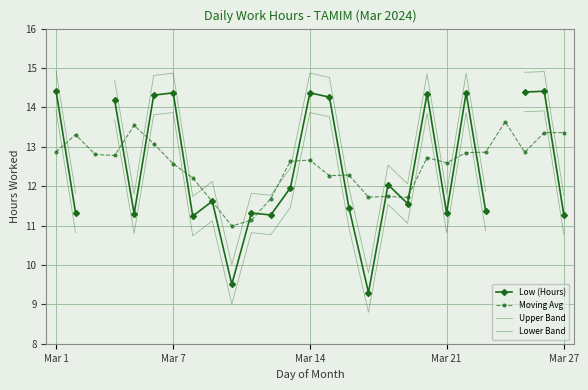

How many lines are shown in the chart?

4